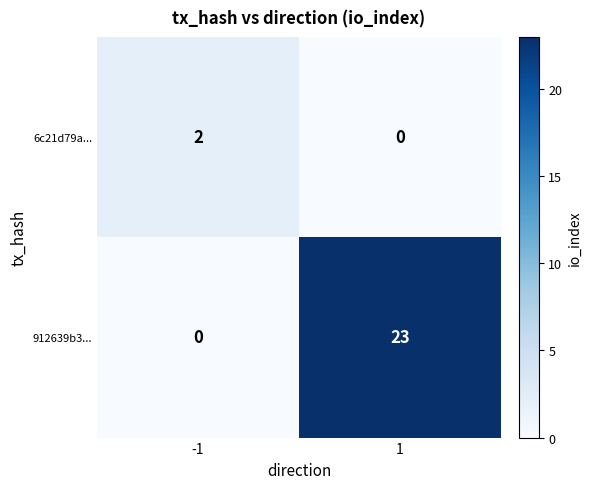

Reading right to left, extract all data points from this chart.

6c21d79a...: 0	2
912639b3...: 23	0